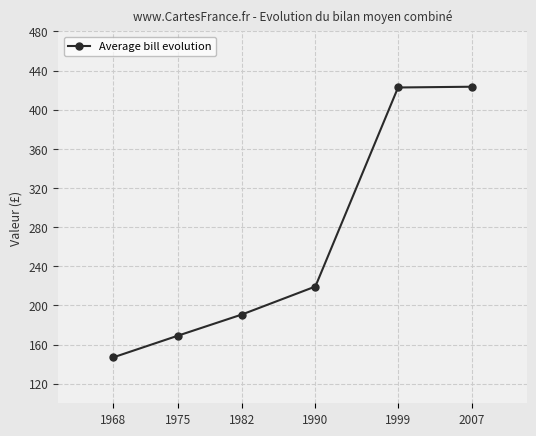

What is the change in value from 1968 to 1999?

+275.8